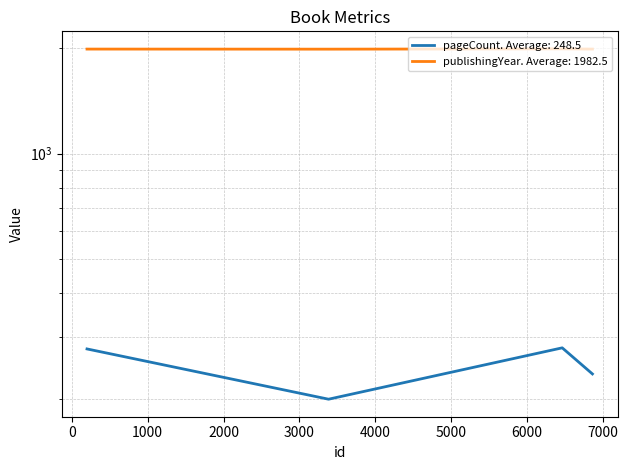

Reading left to right, transcribe all the data shown in this chart.

pageCount: 278	200	280	236
publishingYear: 1982	1981	1985	1982